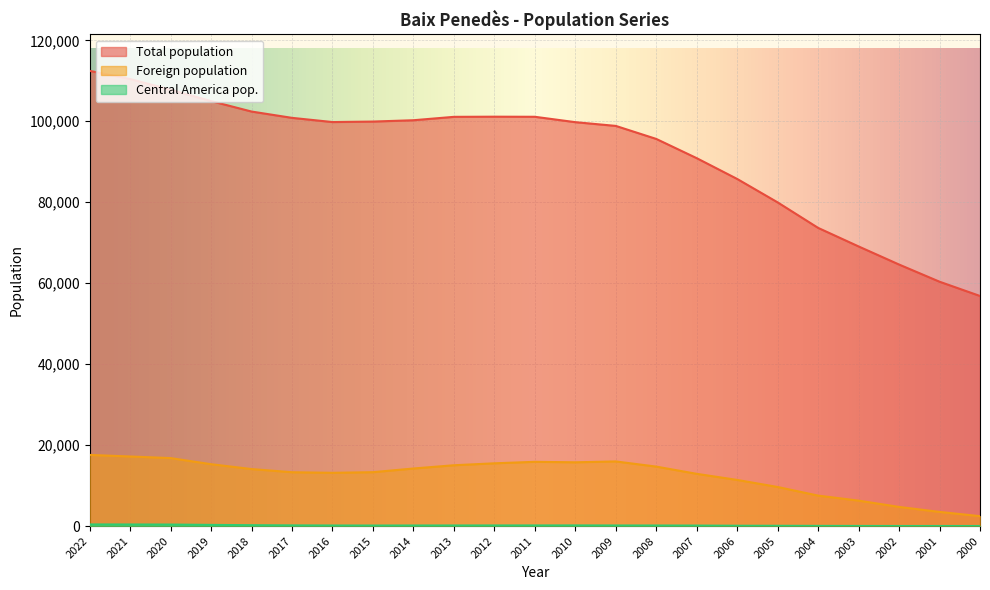

How many values in the Central America pop. series are below 138?

11